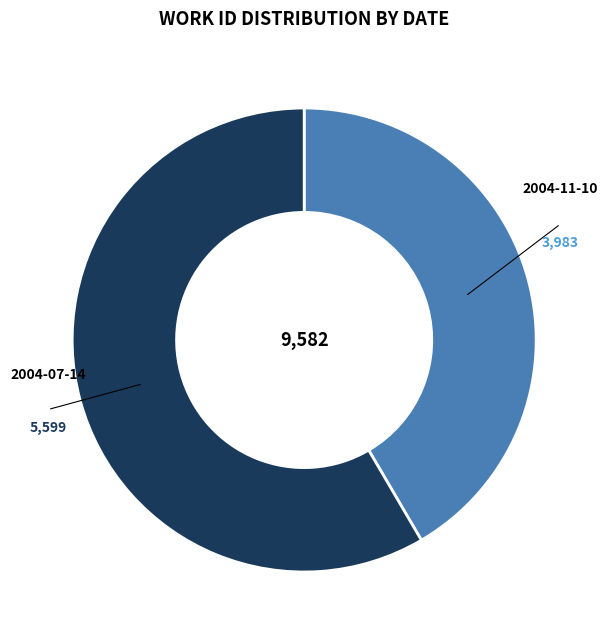

Is there a majority slice in this chart?

Yes